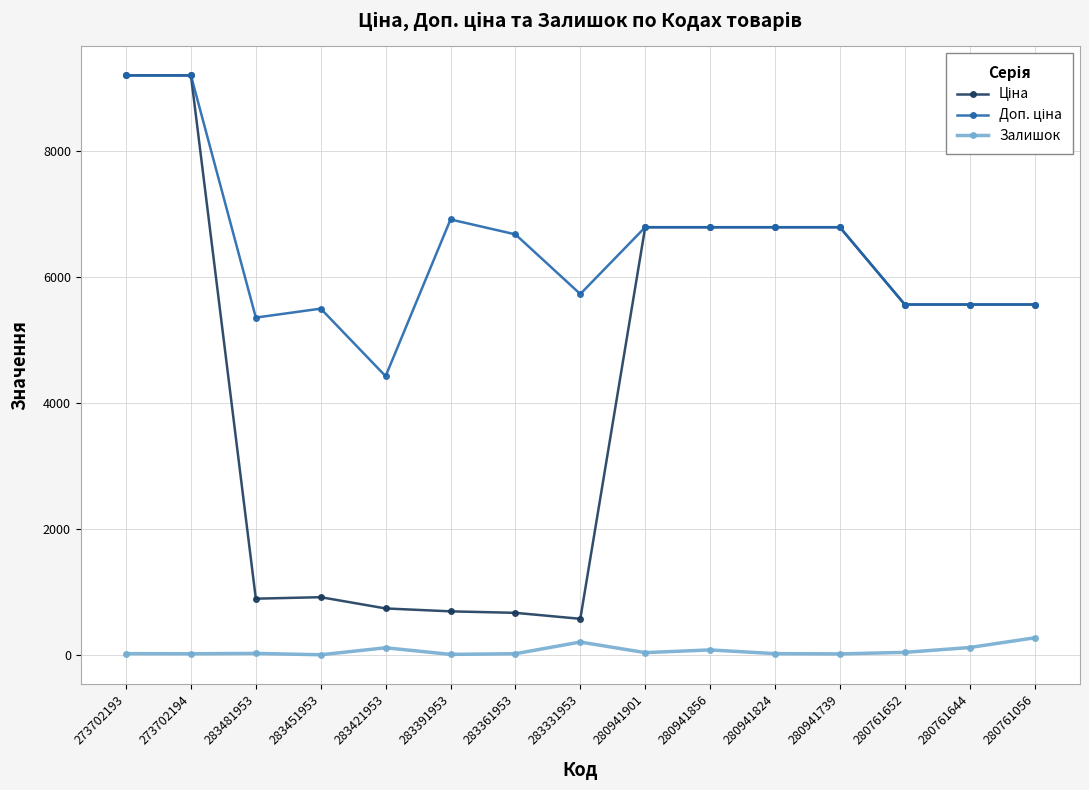

What is the maximum value shown in the chart?

9196.3